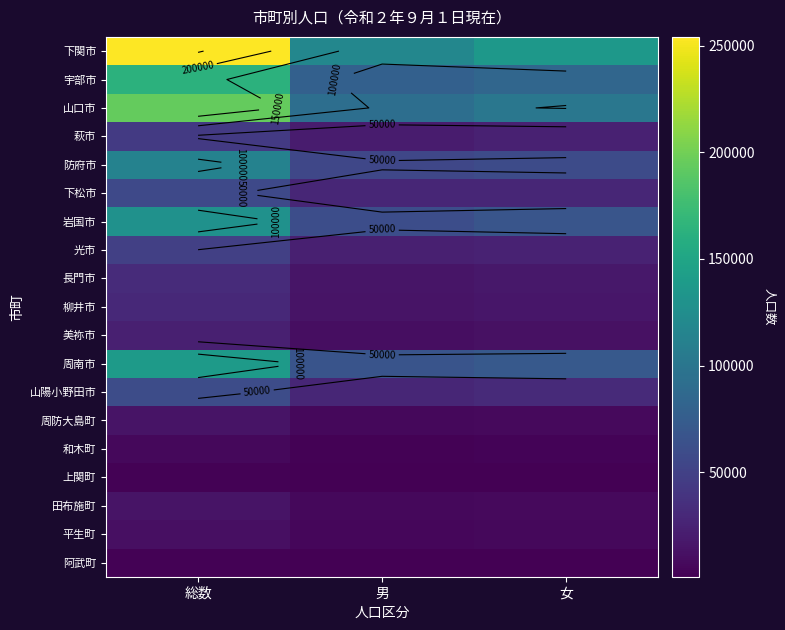

At which label is 田布施町 closest to 10765?

女